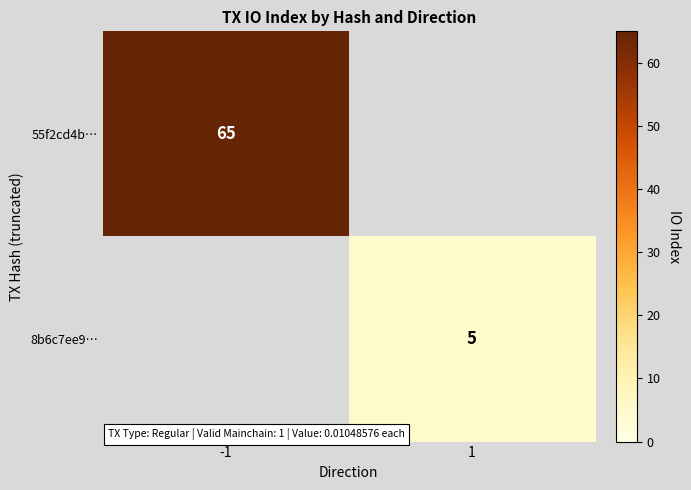

How many distinct data groups are displayed?

2